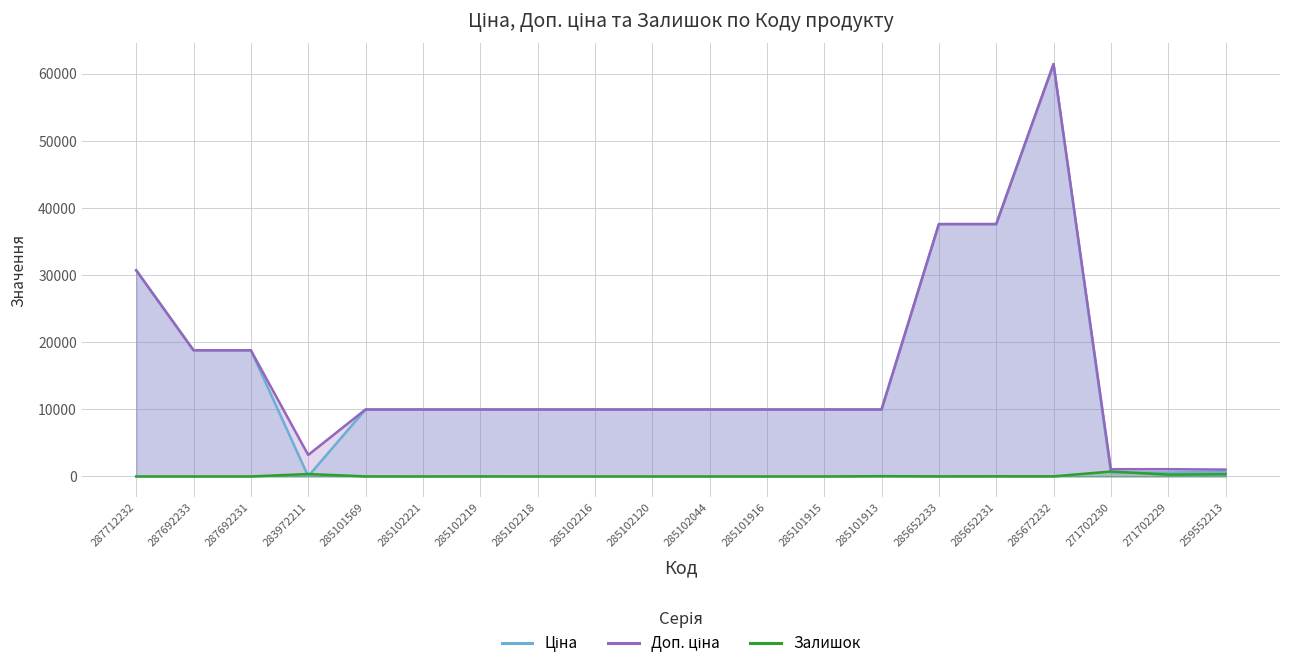

True or false: Залишок and Доп. ціна cross at least once.

False